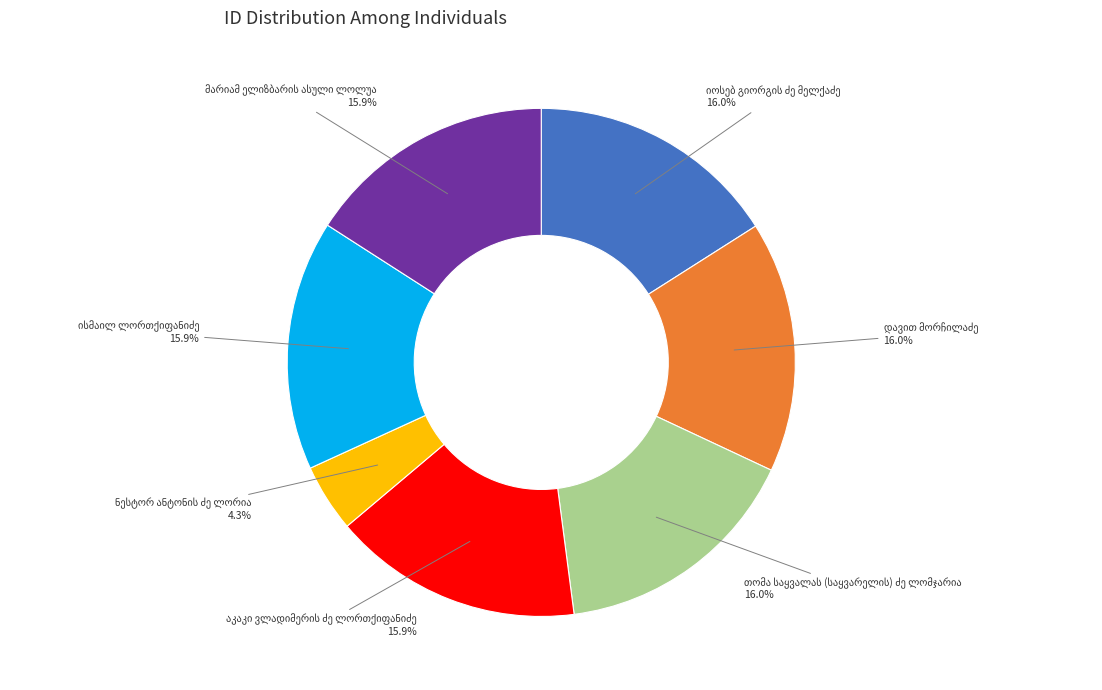

Does any single category account for the majority?

No